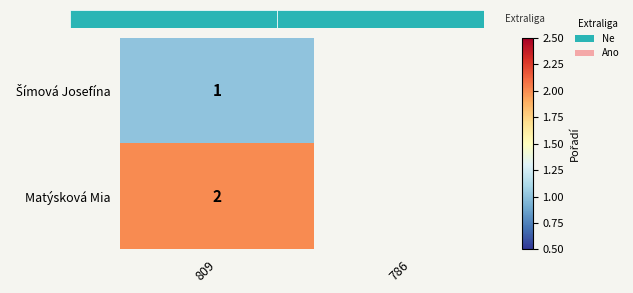

True or false: Matýsková Mia has a value of 3.5 at 809.

False